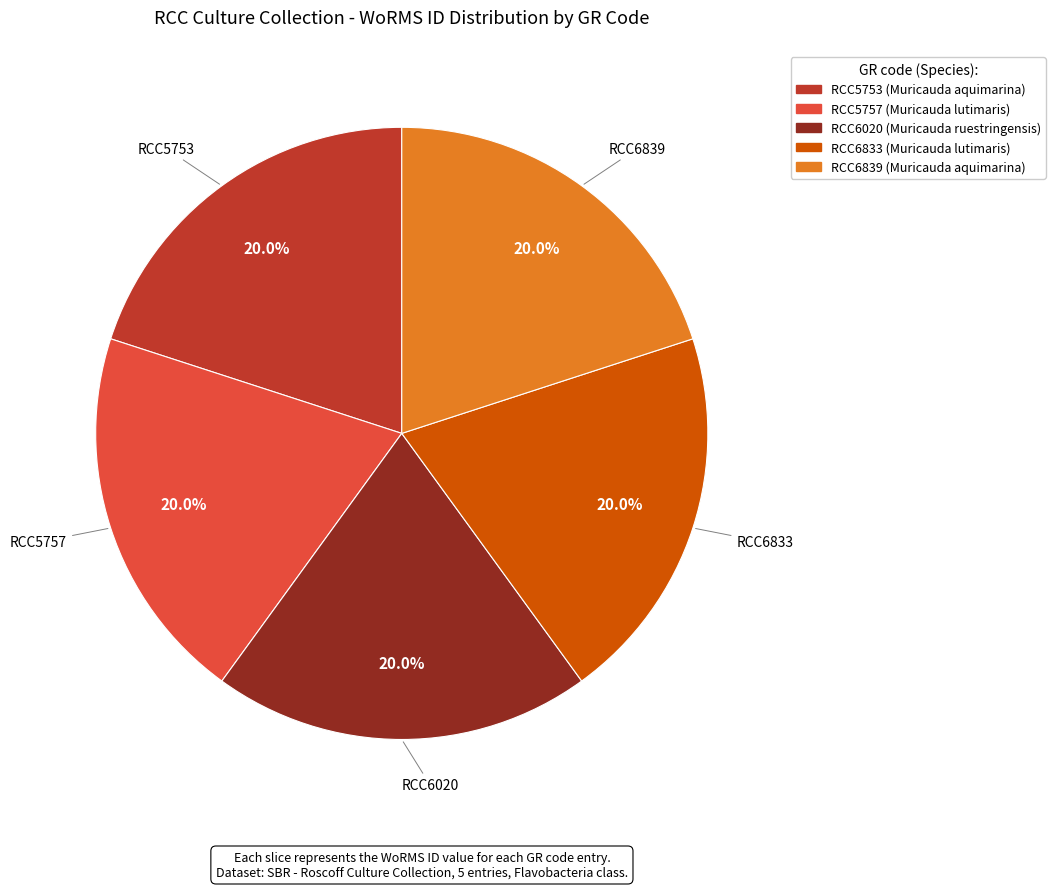

Combined, what portion of the pie is RCC6020 and RCC6839?

40.0%